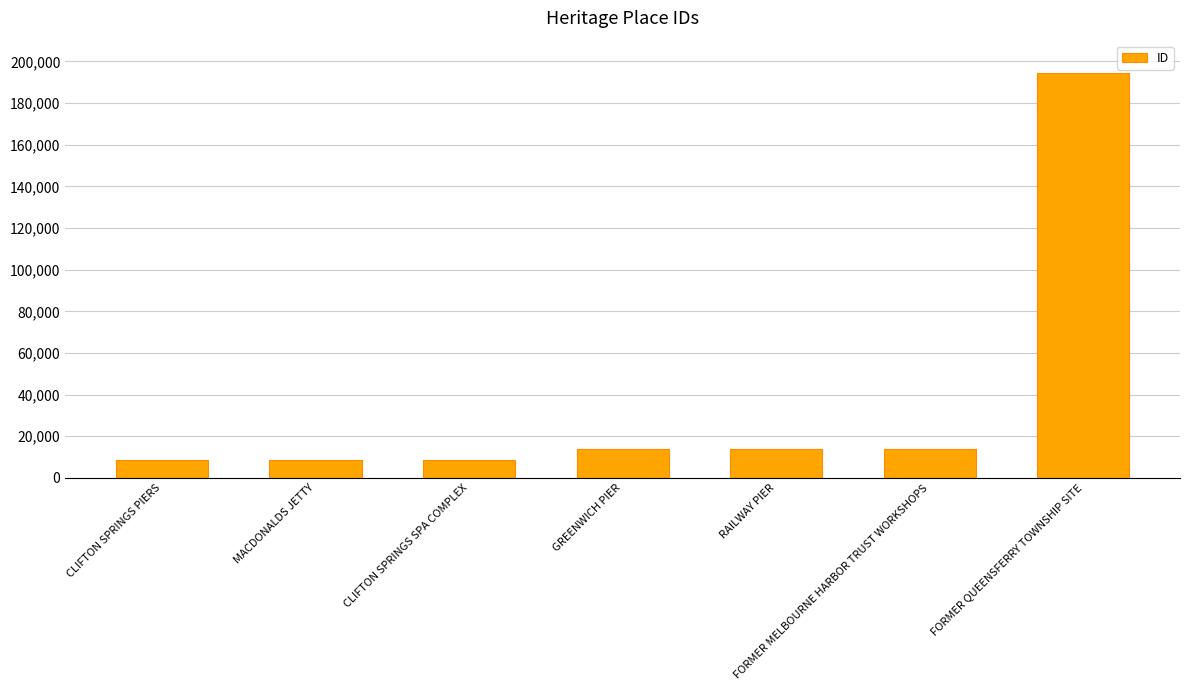

What is the average value?

37450